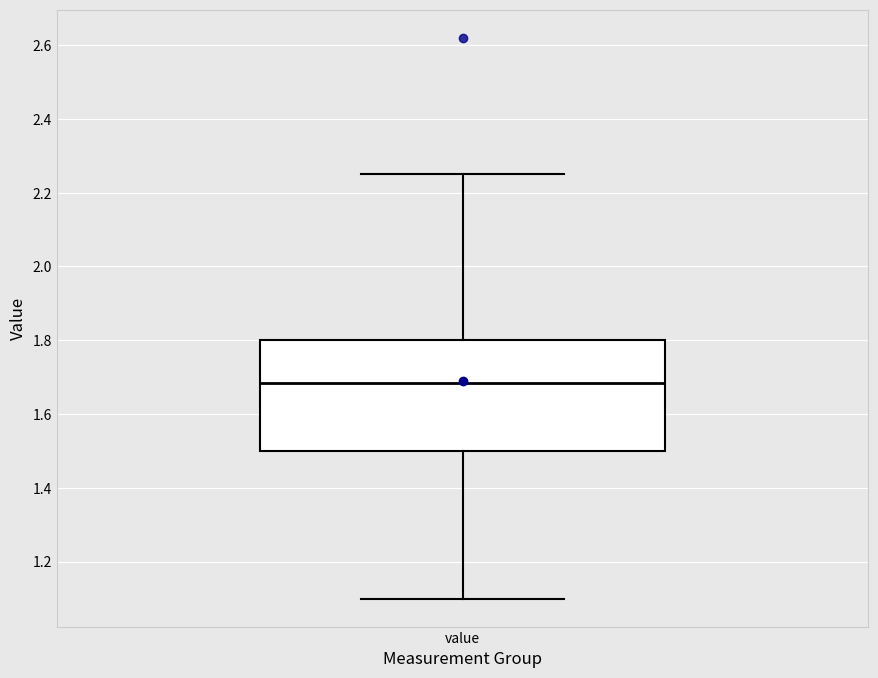

Transcribe this box plot: give where the median line is, the range the box spans, and where the two whiskers end, as read against the y-axis. The values are not printed on the chart, so give them approximately, as read against the axis.

median 1.68, box 1.50 to 1.80, whiskers 1.10 to 2.26